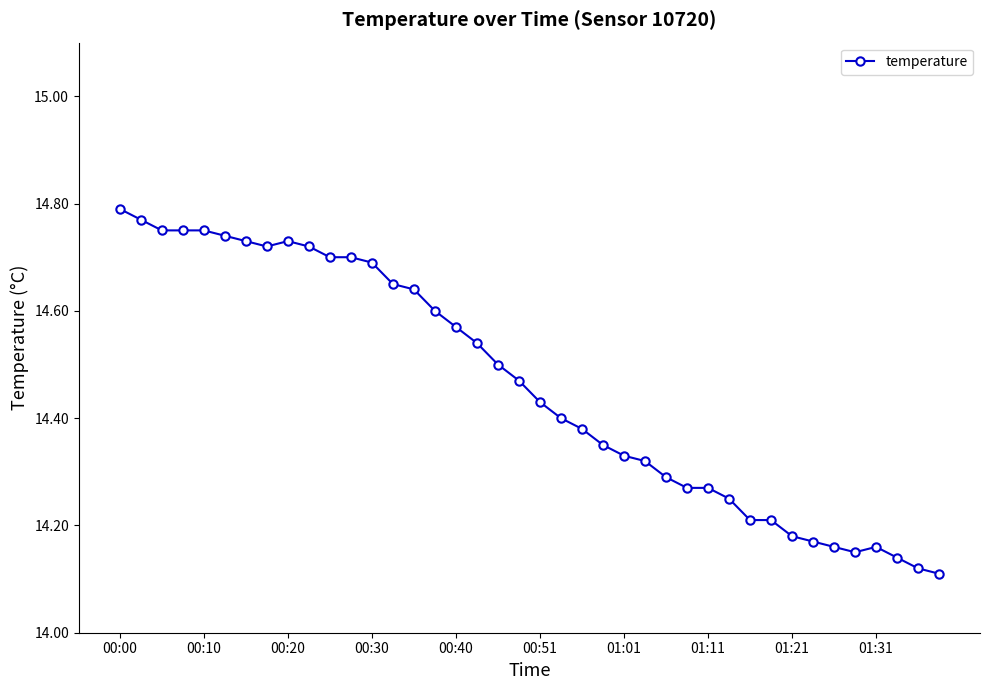

What is the difference between the second highest and minimum values?

0.7